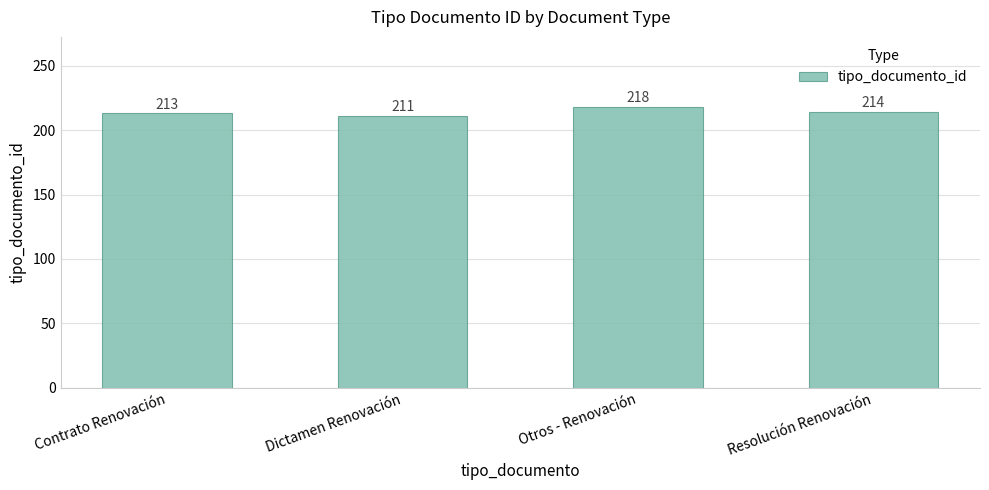

Between Dictamen Renovación and Resolución Renovación, which is larger?

Resolución Renovación